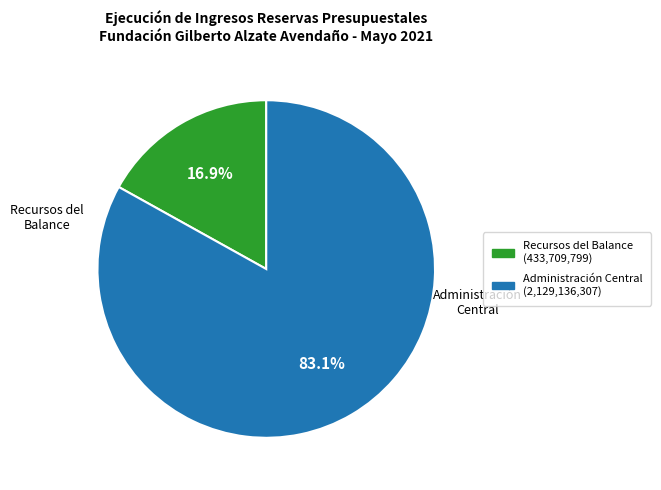

Is there a majority slice in this chart?

Yes